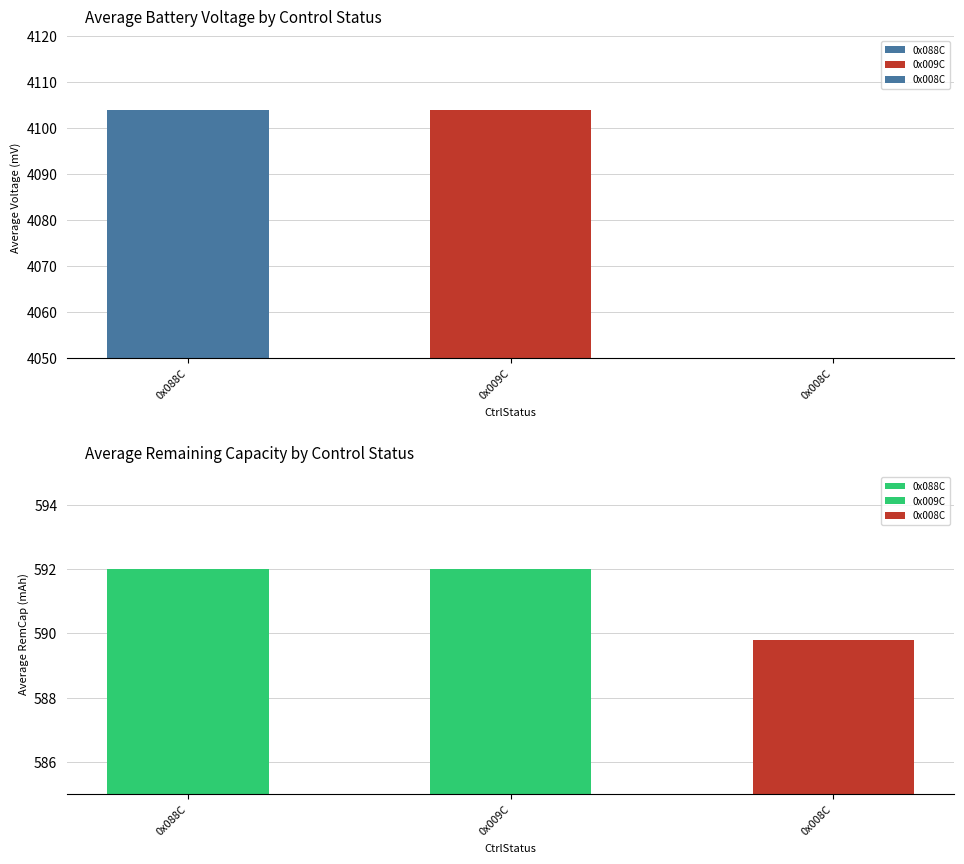

Which series has the widest spread of values?

Voltage